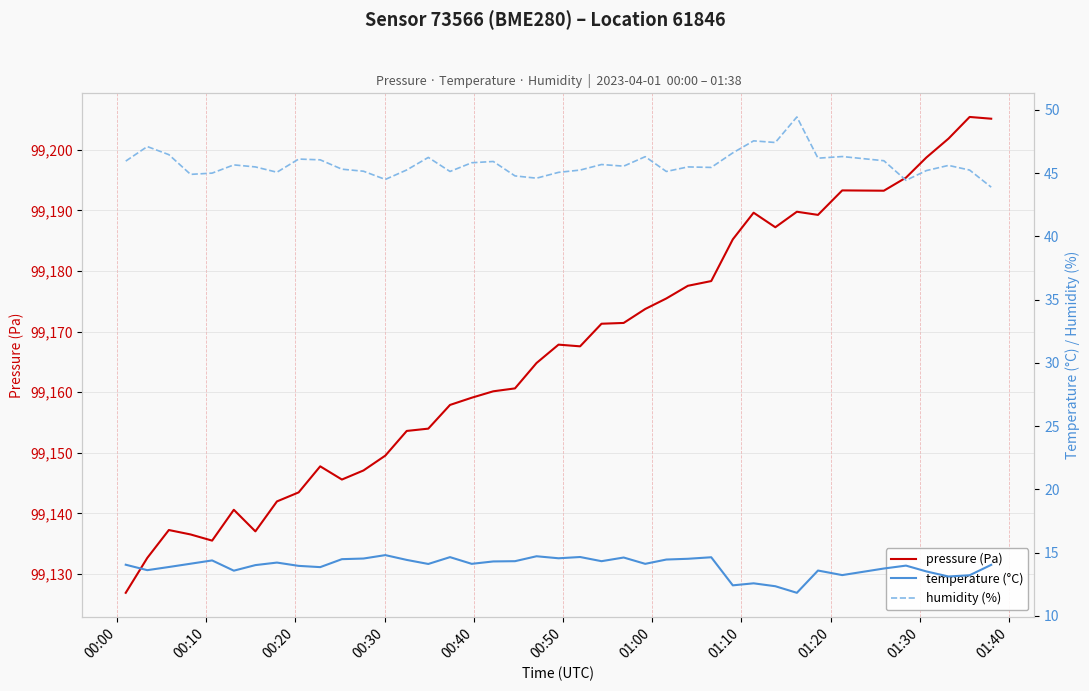

List the series in order of their peak value, lowest first.

temperature (°C), humidity (%), pressure (Pa)